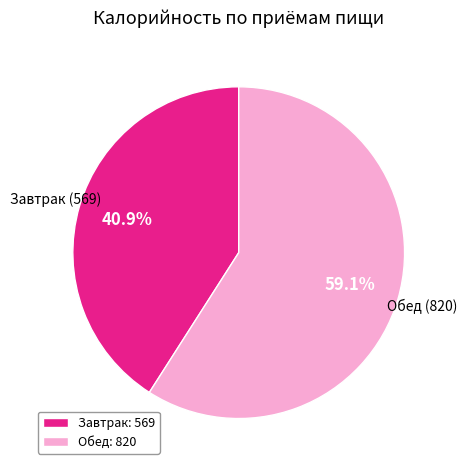

To the nearest percent, what is the difference between the largest and smallest slice percentages?

18%